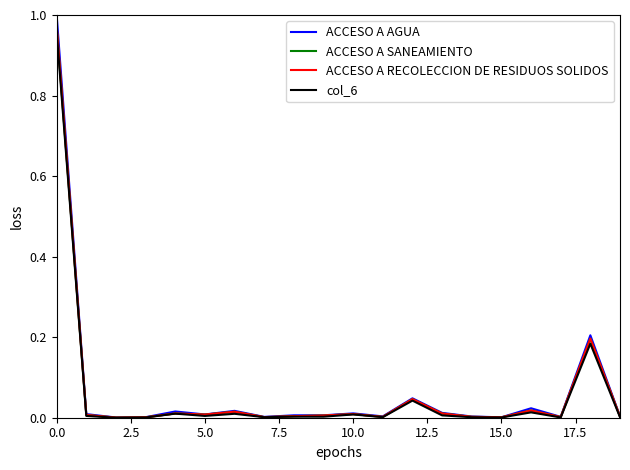

Which series has the widest spread of values?

ACCESO A AGUA